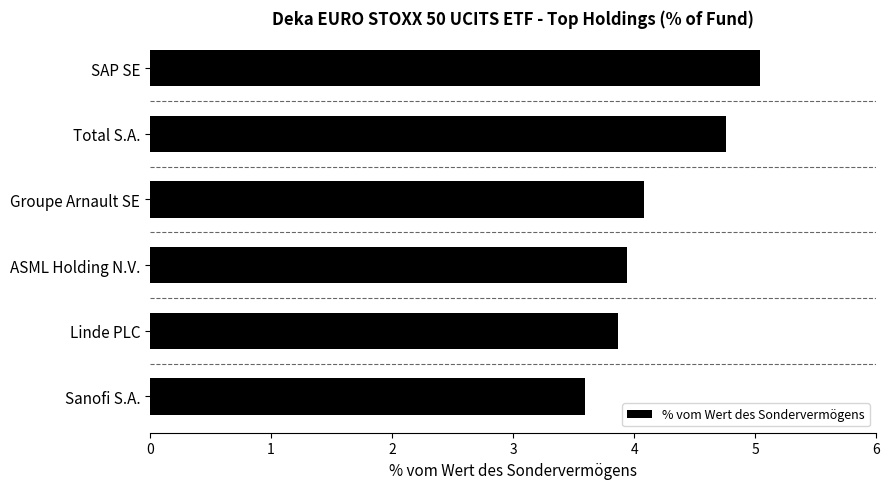

How many bars are there in total?

6